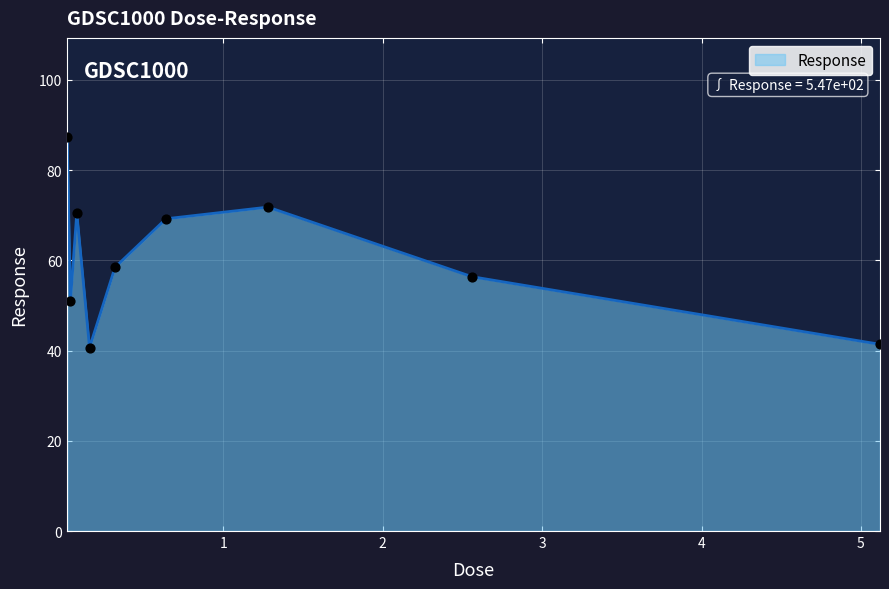

Does the chart have visible grid lines?

Yes